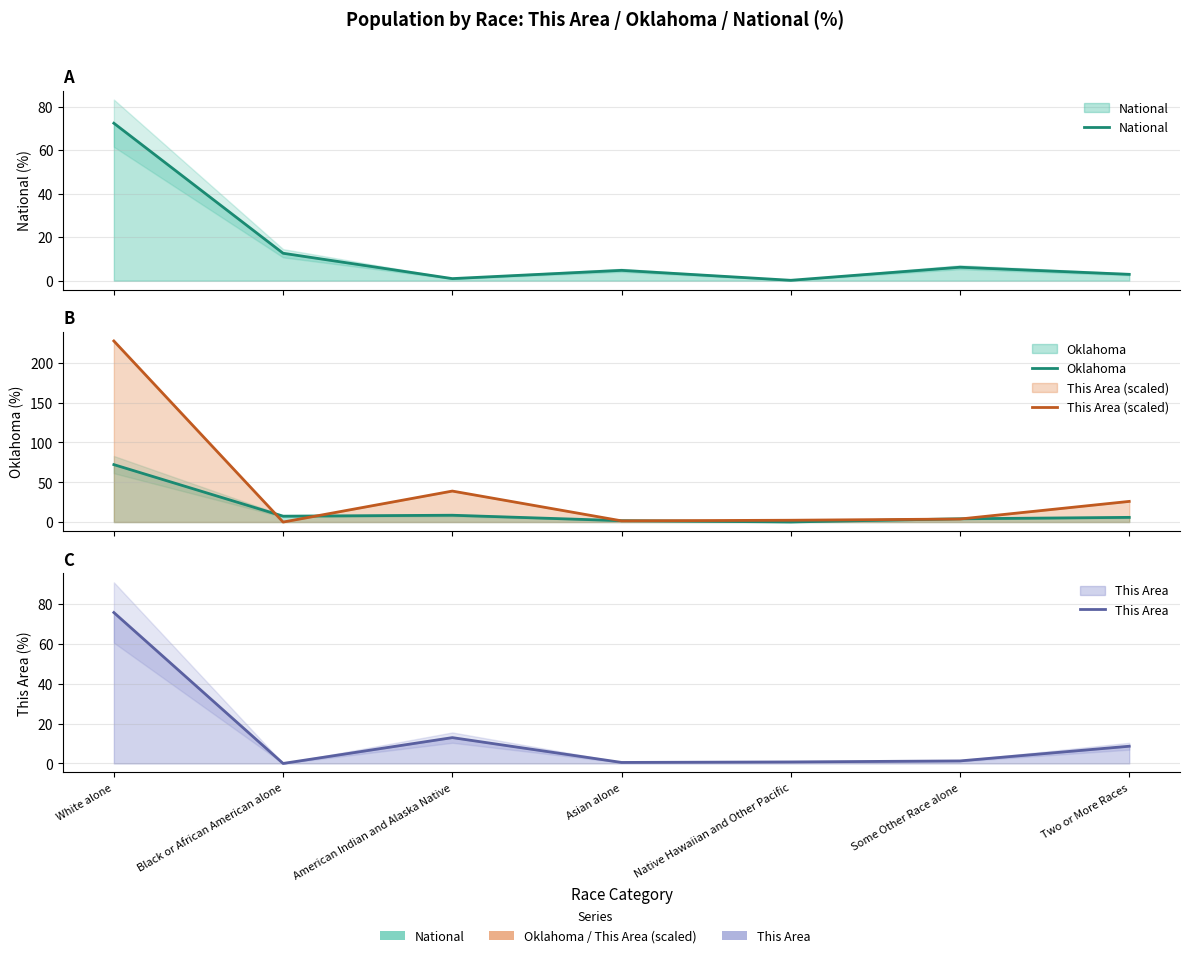

How many values in the National series are below 4?

3